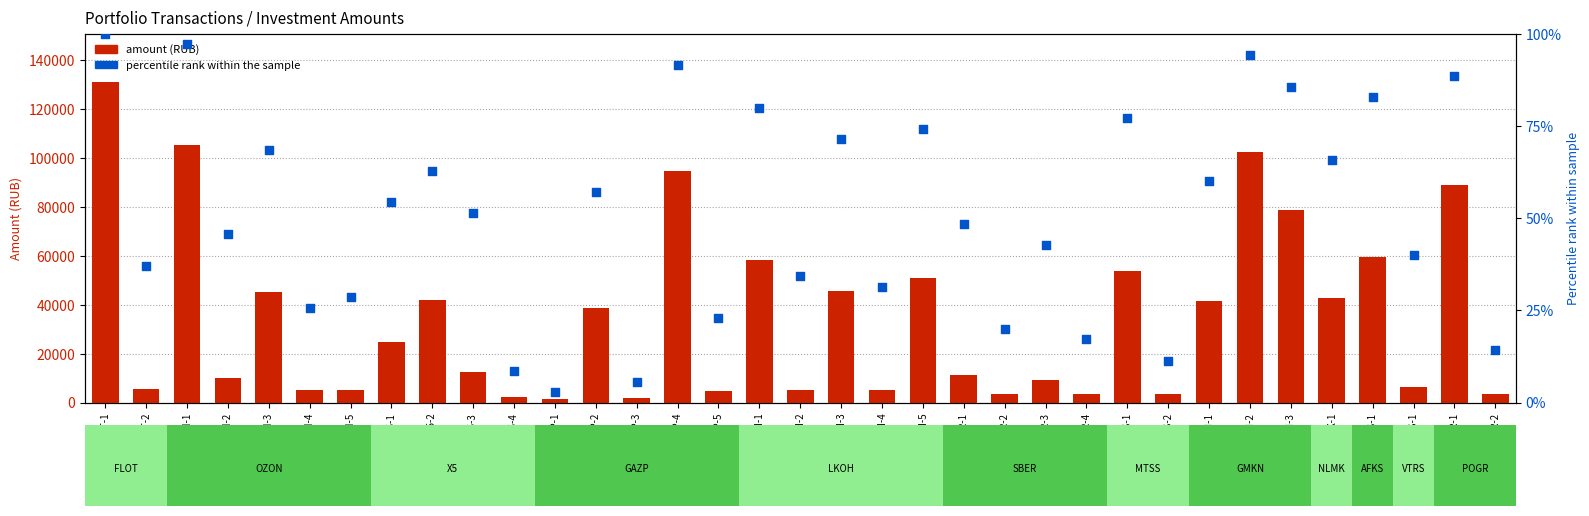

What is the total value across all series at AFKS-1?

59385.3